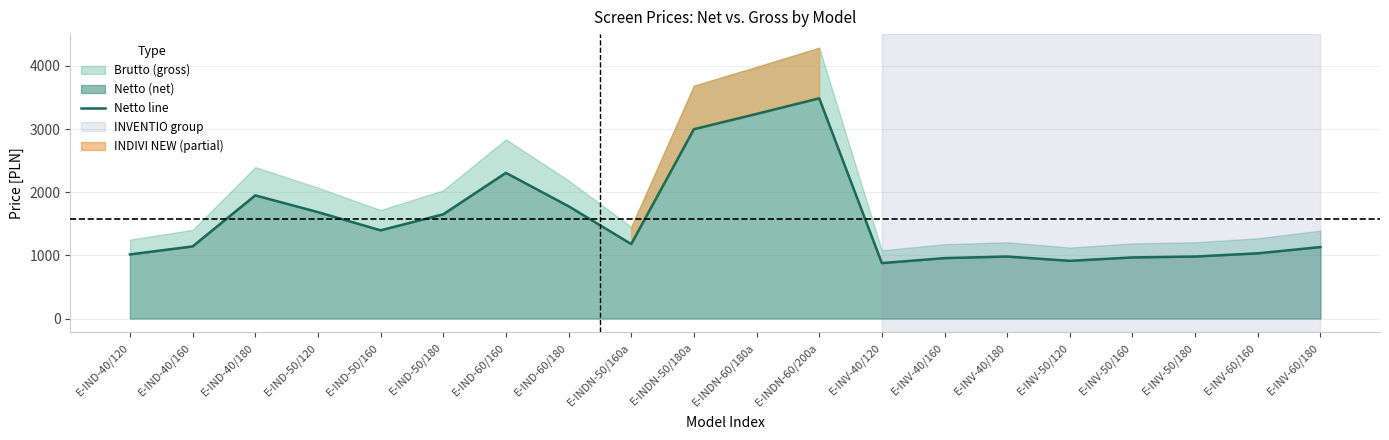

What position from the right is E-INDN-50/180a?

11